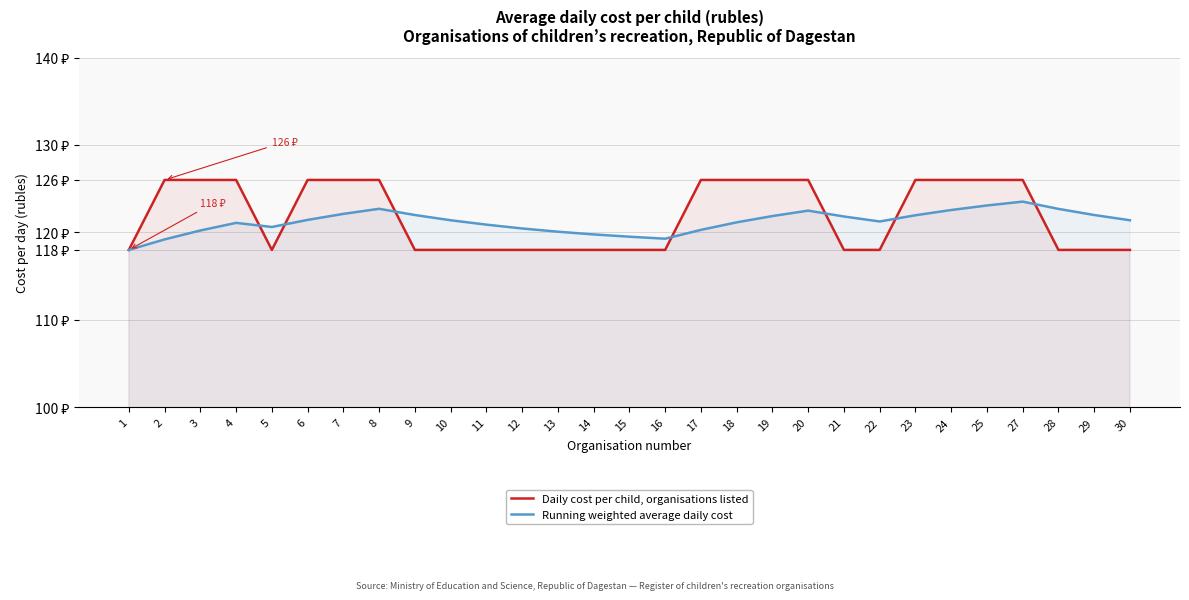

At which category does the chart reach its minimum across all series?

1